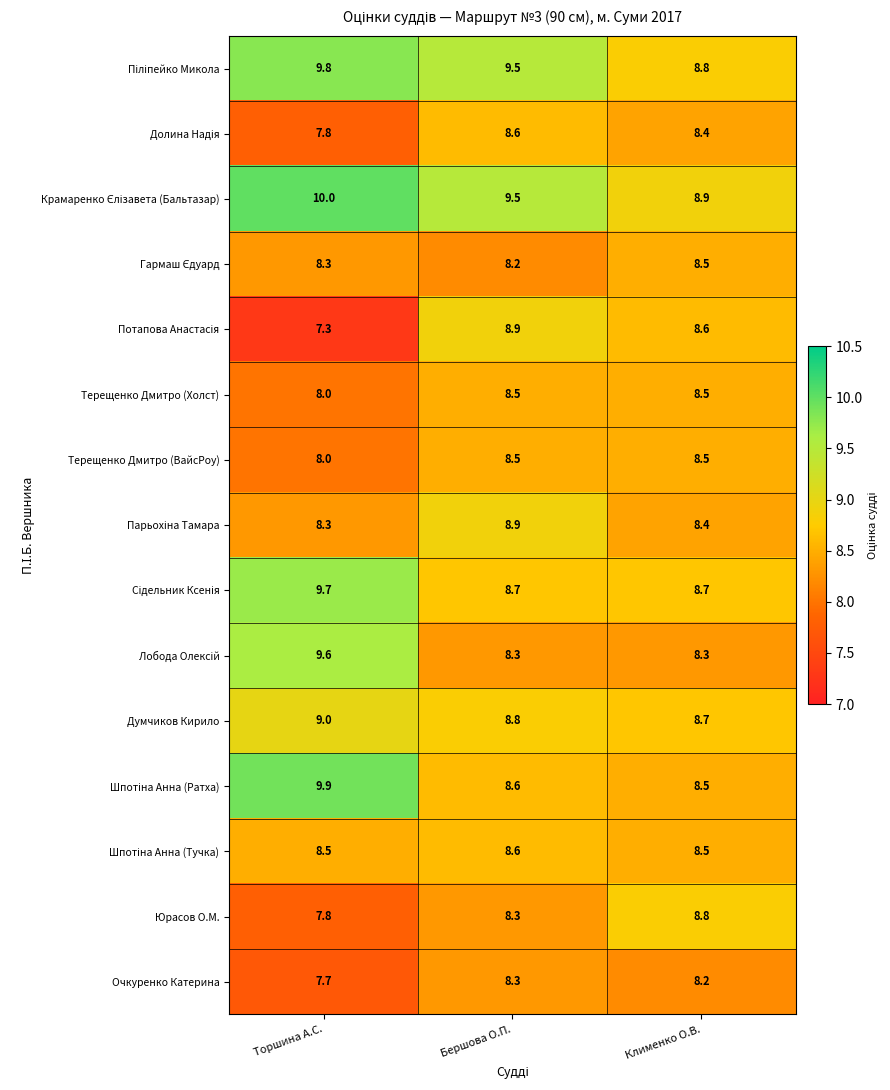

What is the difference between the highest and lowest values at Бершова О.П.?

1.3